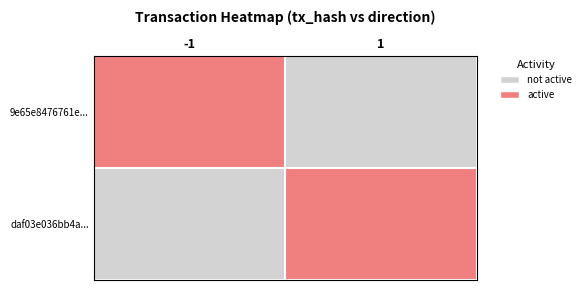

At how many categories does at least one series exceed 0?

2